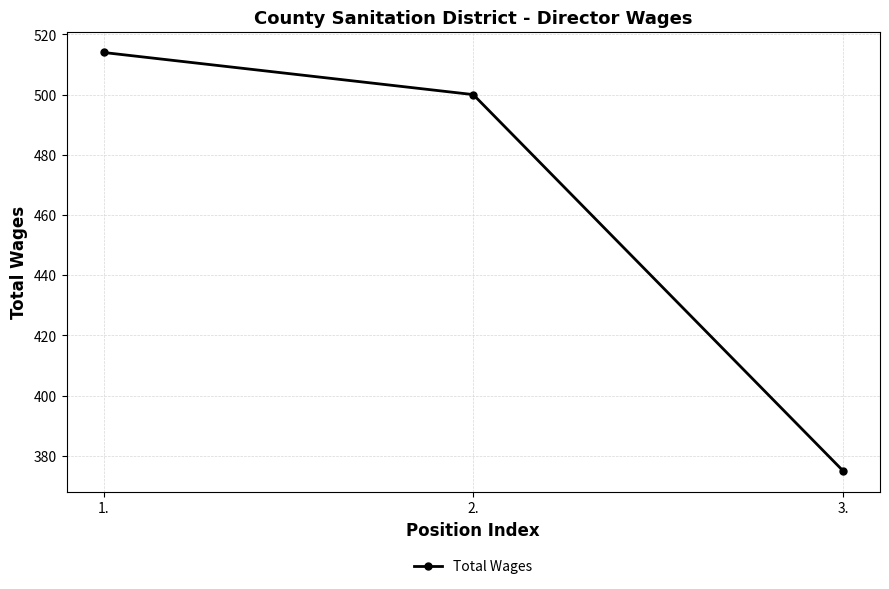

At which category does the chart reach its minimum across all series?

3.